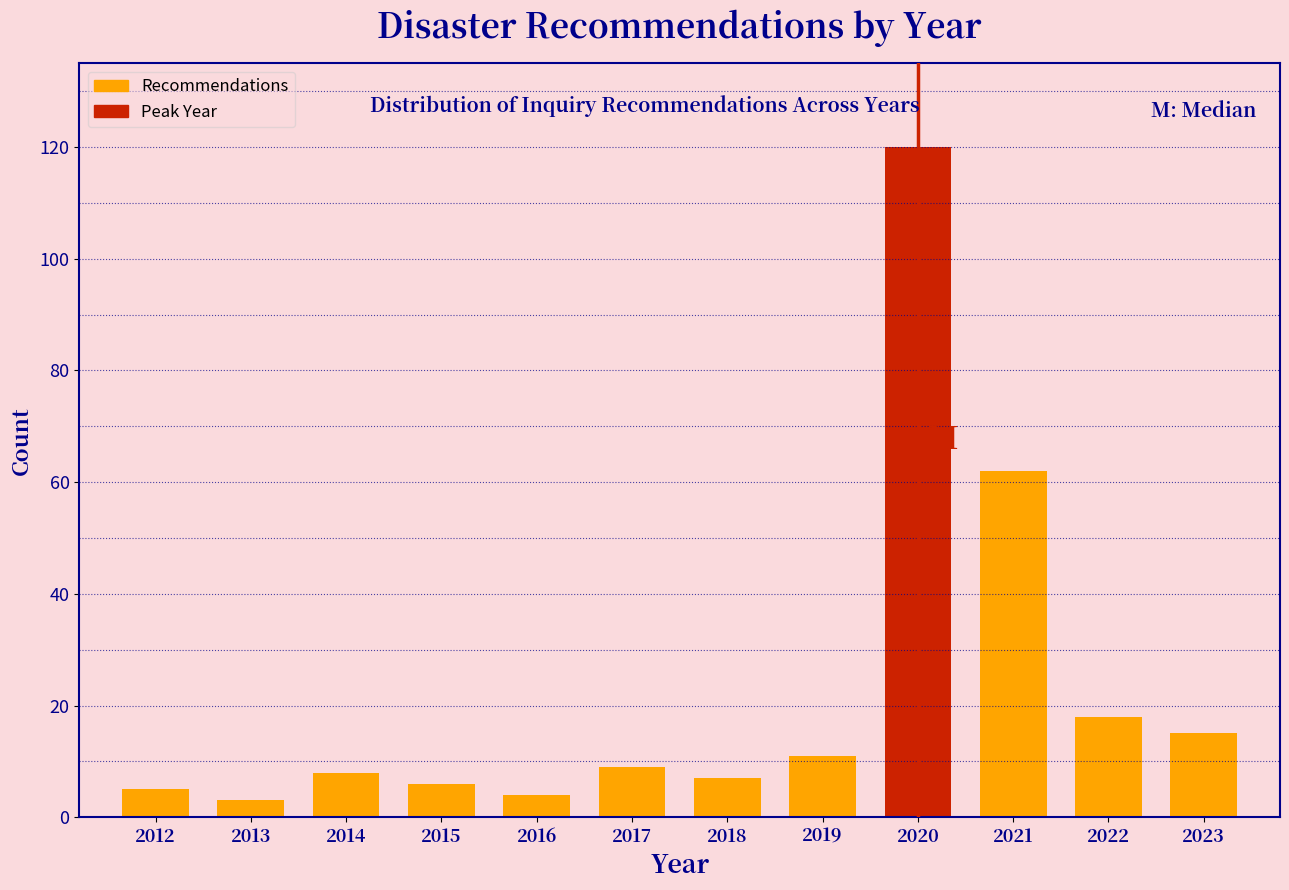

Reading right to left, transcribe all the data shown in this chart.

2023=15	2022=18	2021=62	2020=120	2019=11	2018=7	2017=9	2016=4	2015=6	2014=8	2013=3	2012=5